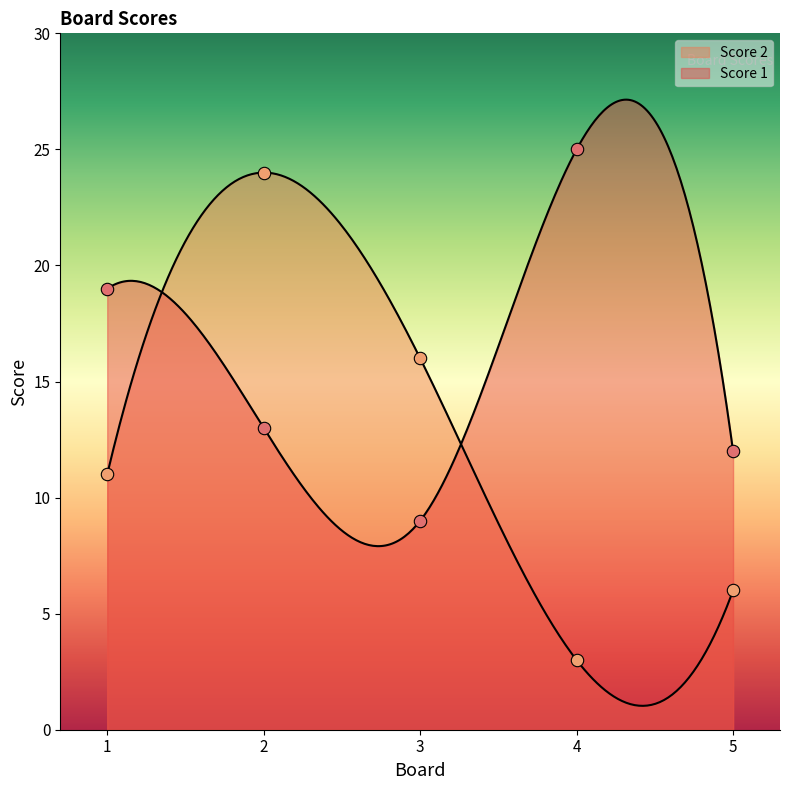

What are all the series names shown in the legend?

Score 1, Score 2